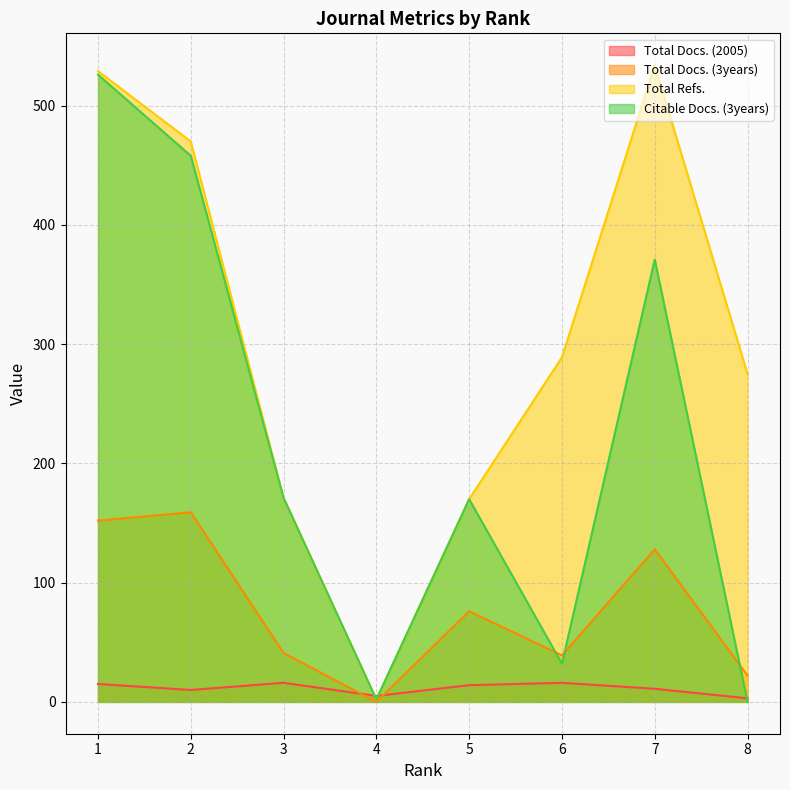

Reading left to right, extract all data points from this chart.

Total Docs. (2005): 15	10	16	5	14	16	11	3
Total Docs. (3years): 152	159	41	0	76	39	128	22
Total Refs.: 529	470	171	2	170	289	534	275
Citable Docs. (3years): 526	458	171	2	170	32	371	0